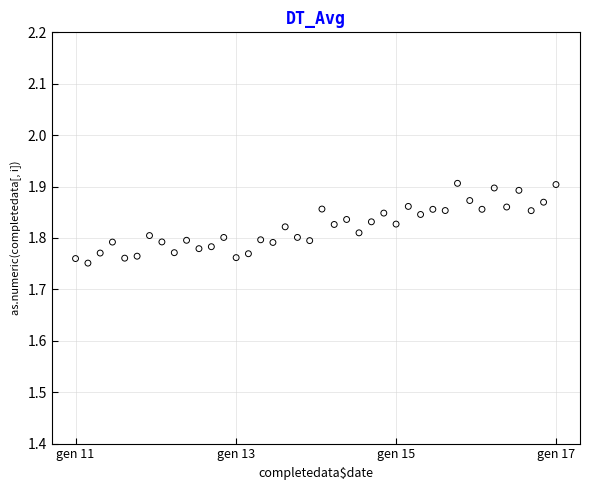

What is the range of X values (max minus min)?

542.0